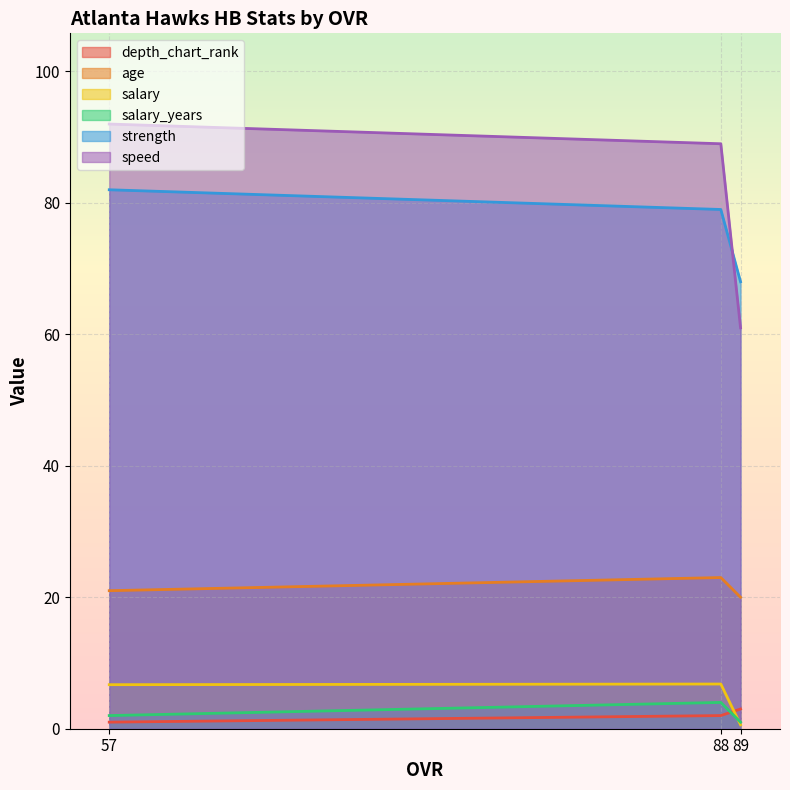

Reading left to right, extract all data points from this chart.

depth_chart_rank: 1.0	2.0	3.0
age: 21.0	23.0	20.0
salary: 6.7	6.8	0.6
salary_years: 2.0	4.0	1.0
strength: 82.0	79.0	68.0
speed: 92.0	89.0	61.0